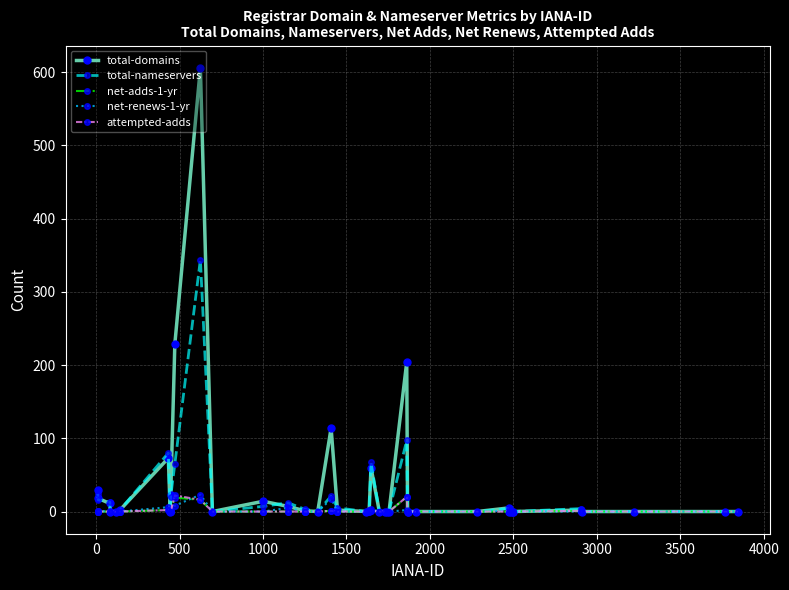

How many data points in total-domains are above 0?

18